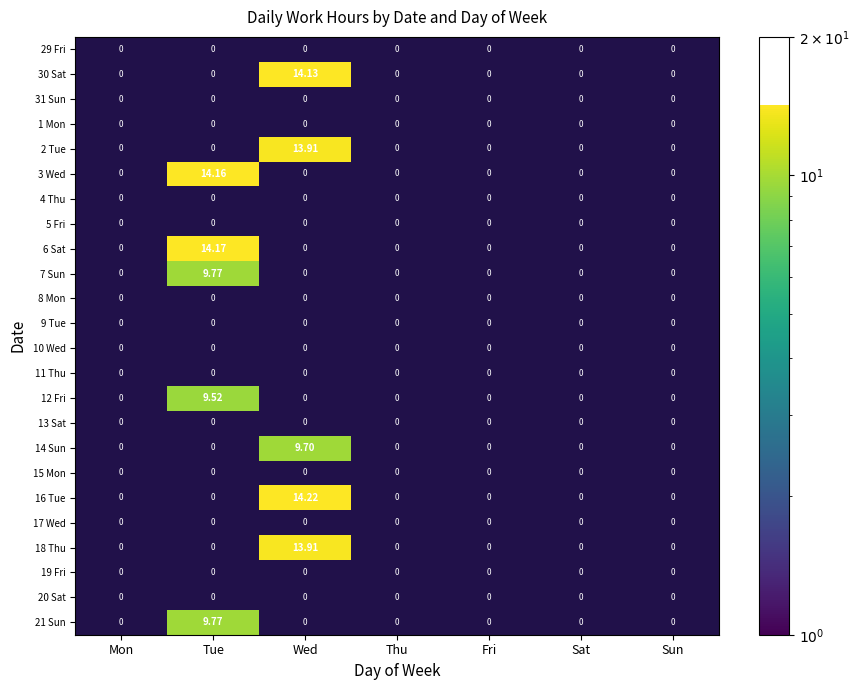

What is the smallest value displayed?

9.5